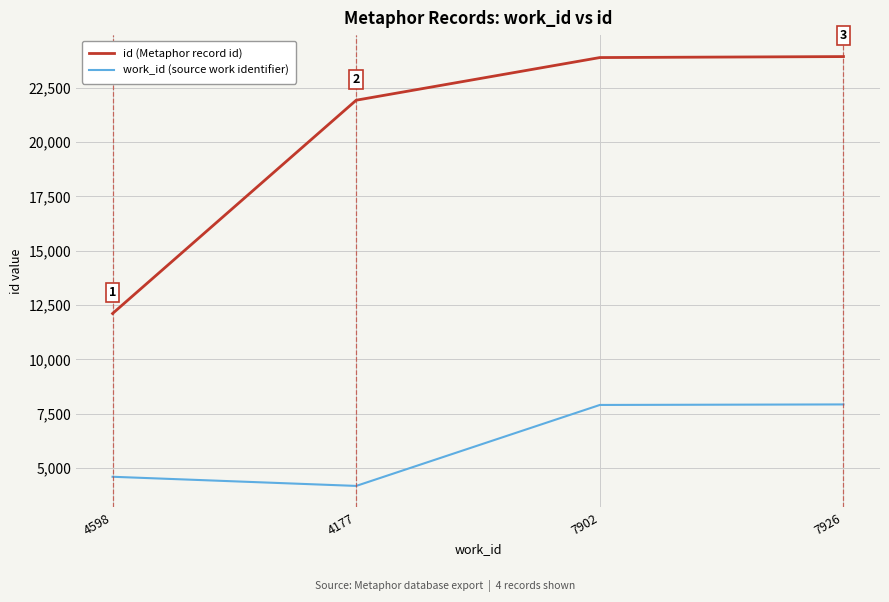

List the series in order of their peak value, highest first.

id (Metaphor record id), work_id (source work identifier)